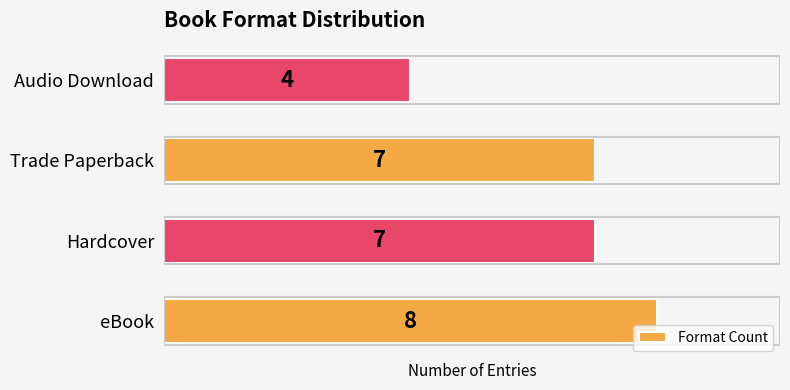

Which has a higher value, Trade Paperback or eBook?

eBook